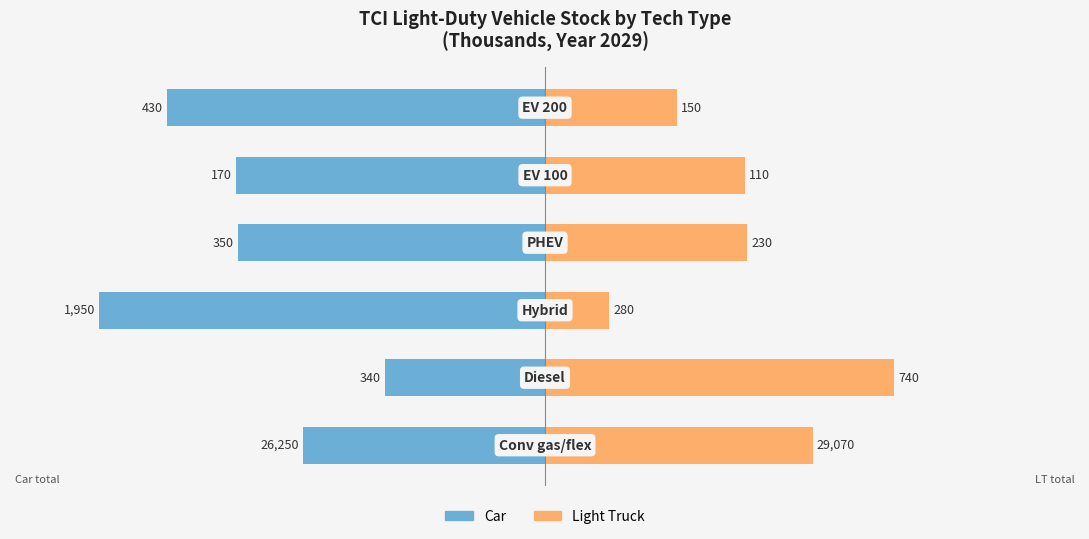

Reading right to left, transcribe all the data shown in this chart.

Car: -74.1	-60.7	-60.3	-87.4	-31.5	-47.5
Light Truck: 25.9	39.3	39.7	12.6	68.5	52.5